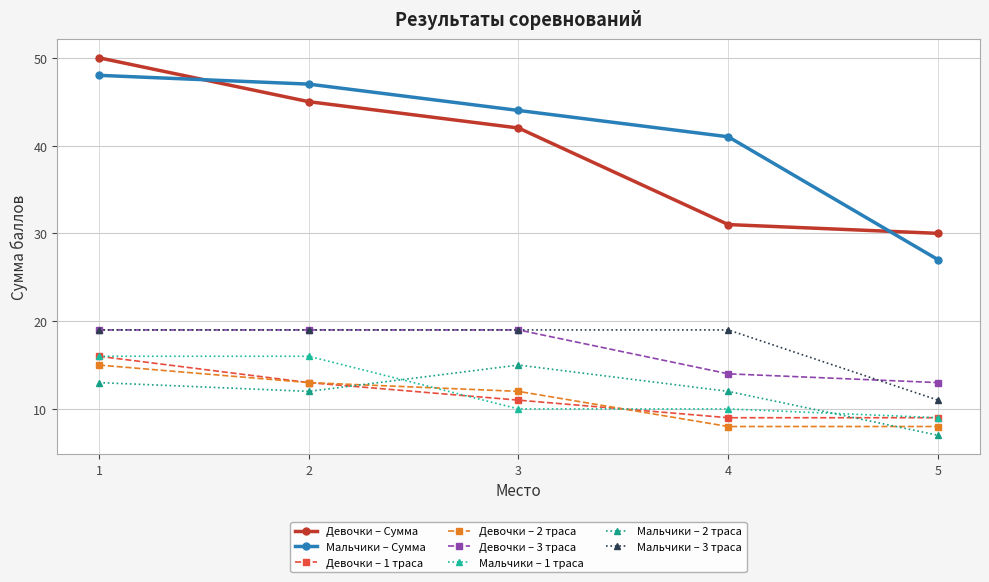

How many series are shown in this chart?

8